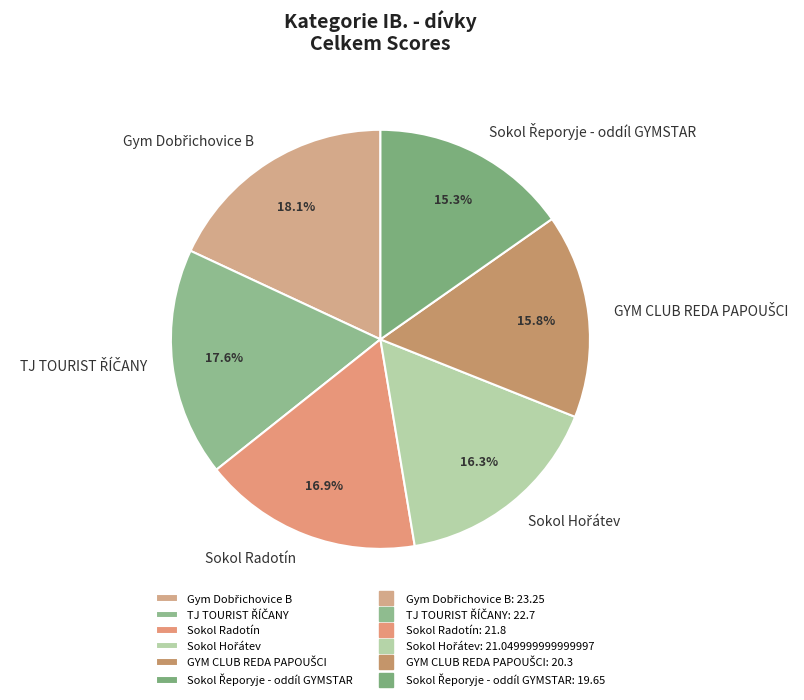

How many segments does this pie chart have?

6